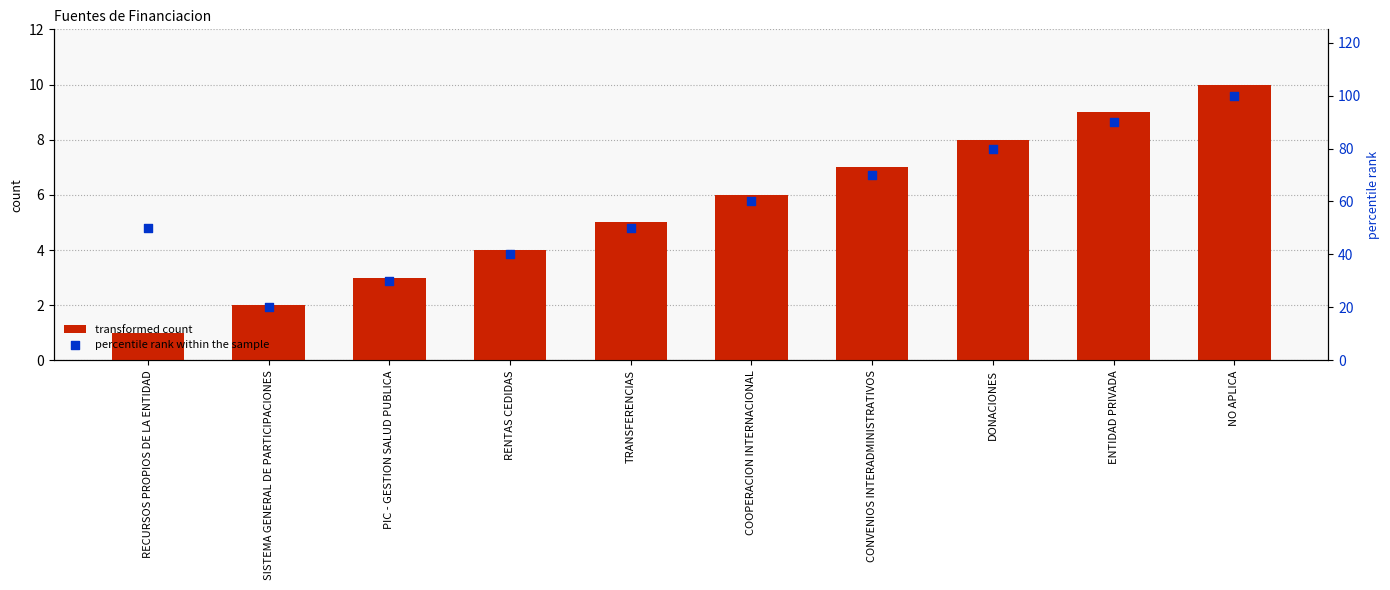

Is the value of percentile rank within the sample at COOPERACION INTERNACIONAL greater than the value of transformed count at SISTEMA GENERAL DE PARTICIPACIONES?

Yes